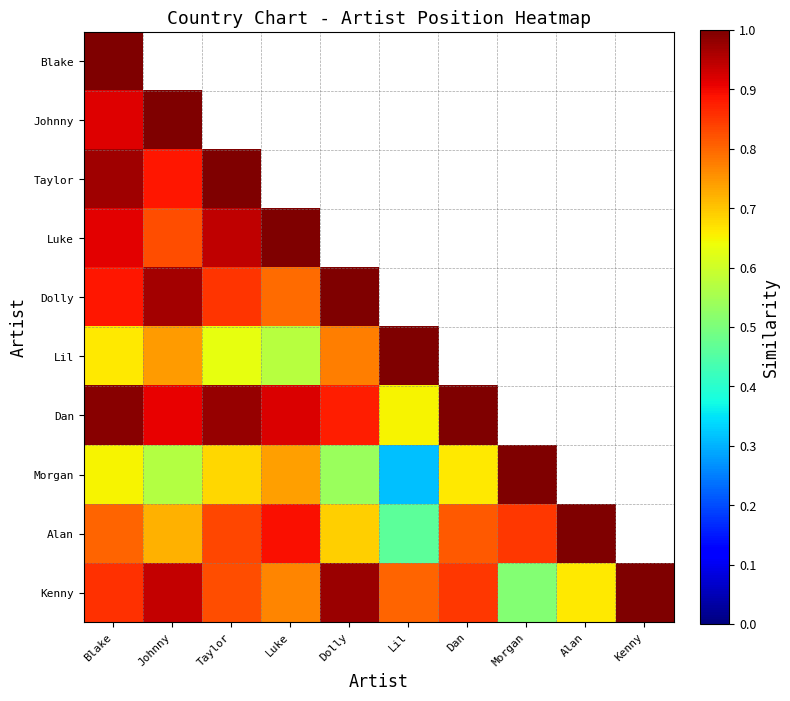

Count the number of categories in the chart.

10